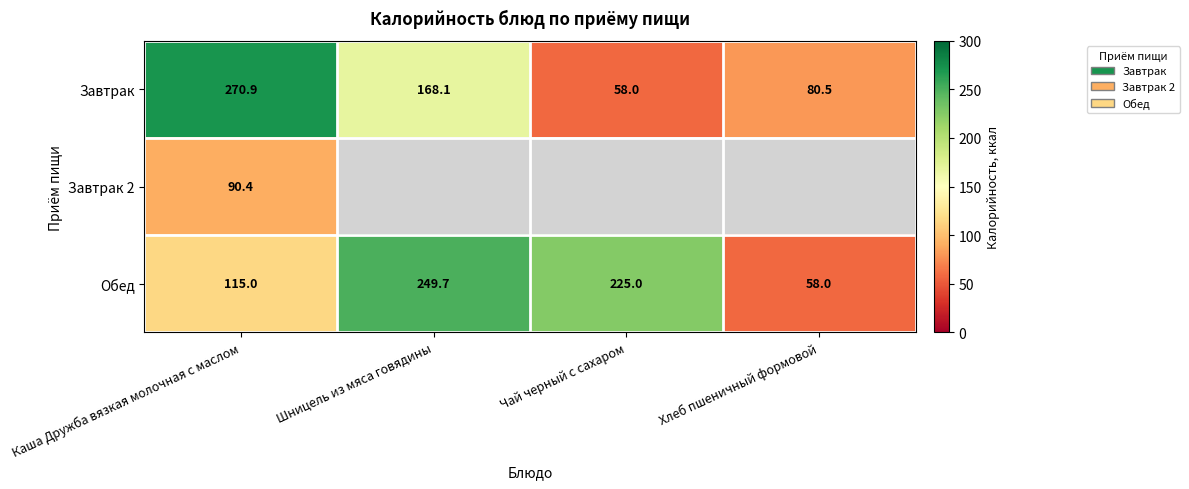

Is the value of Завтрак at Чай черный с сахаром greater than the value of Обед at Шницель из мяса говядины?

No